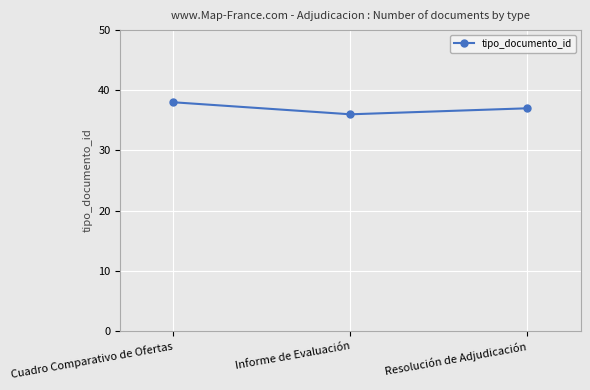

Reading left to right, what are all the values shown in this chart?

38	36	37